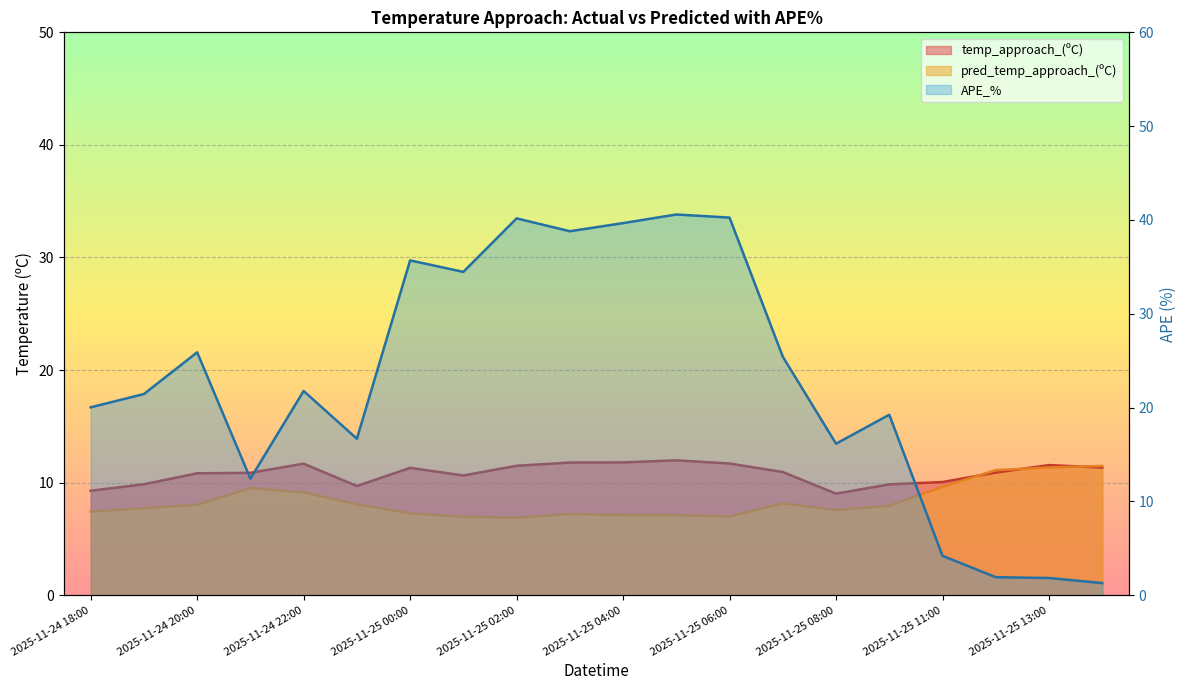

What is the label of the 8th point from the left?

2025-11-25 01:00